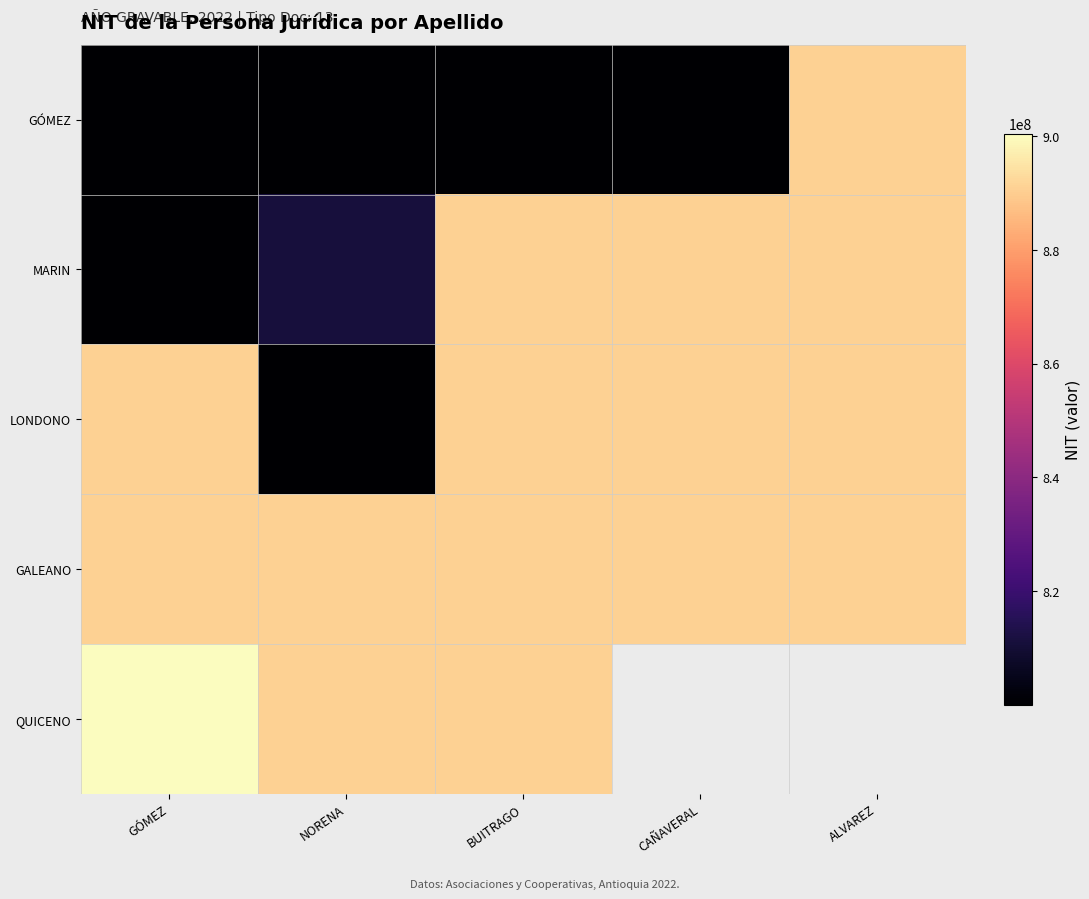

Between GÓMEZ and ALVAREZ, which series saw the biggest shift?

GÓMEZ